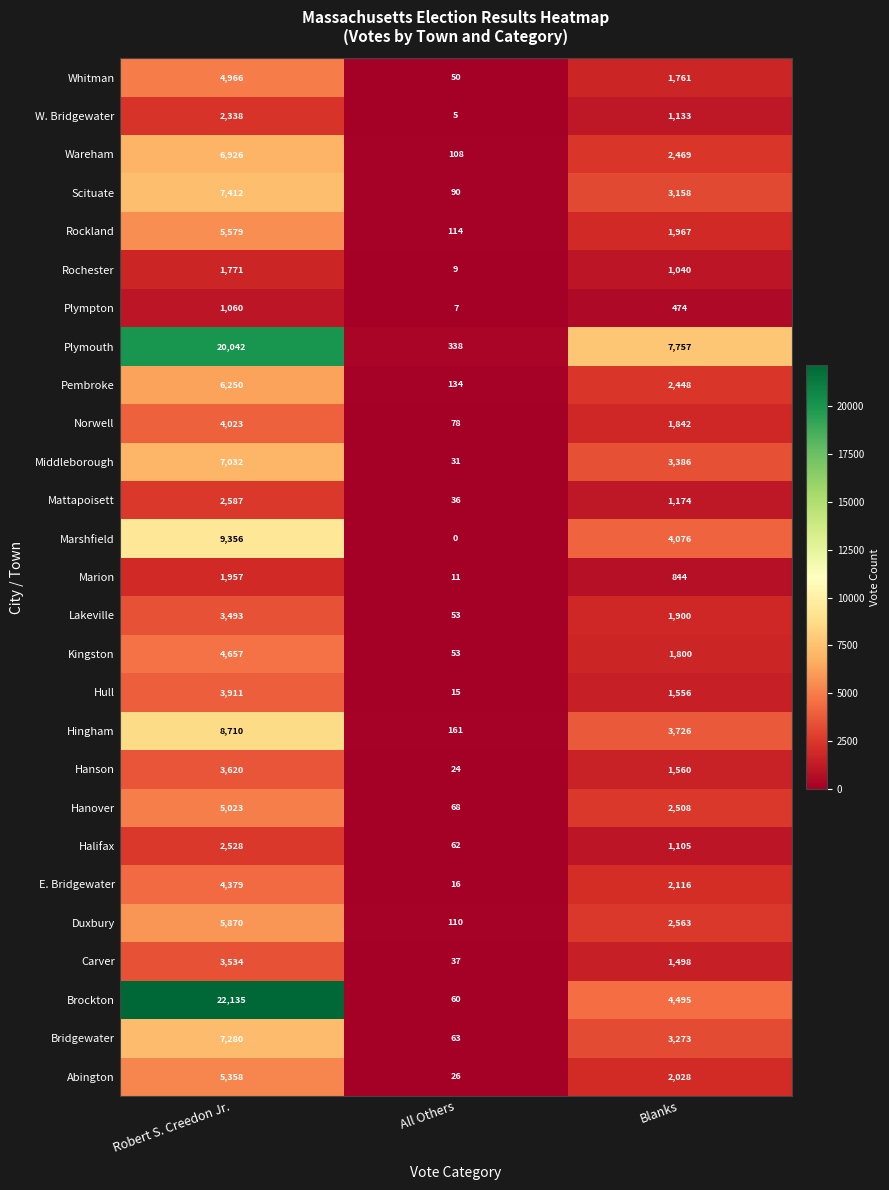

True or false: Hanson has a value of 1062 at Blanks.

False